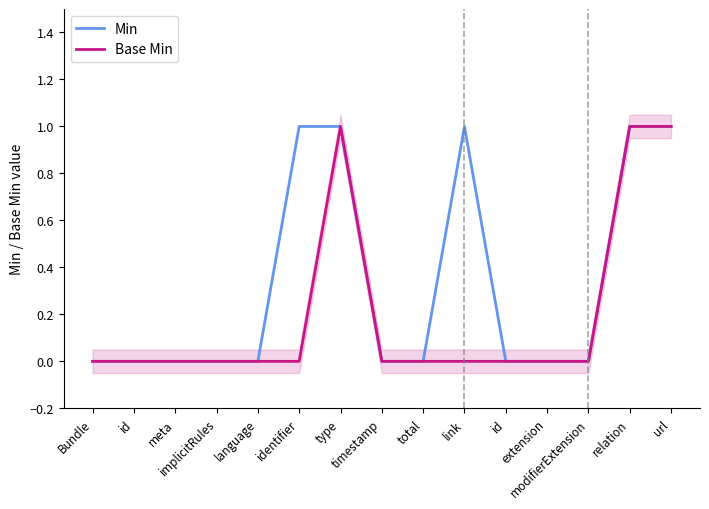

Which category has the highest value across all series?

identifier